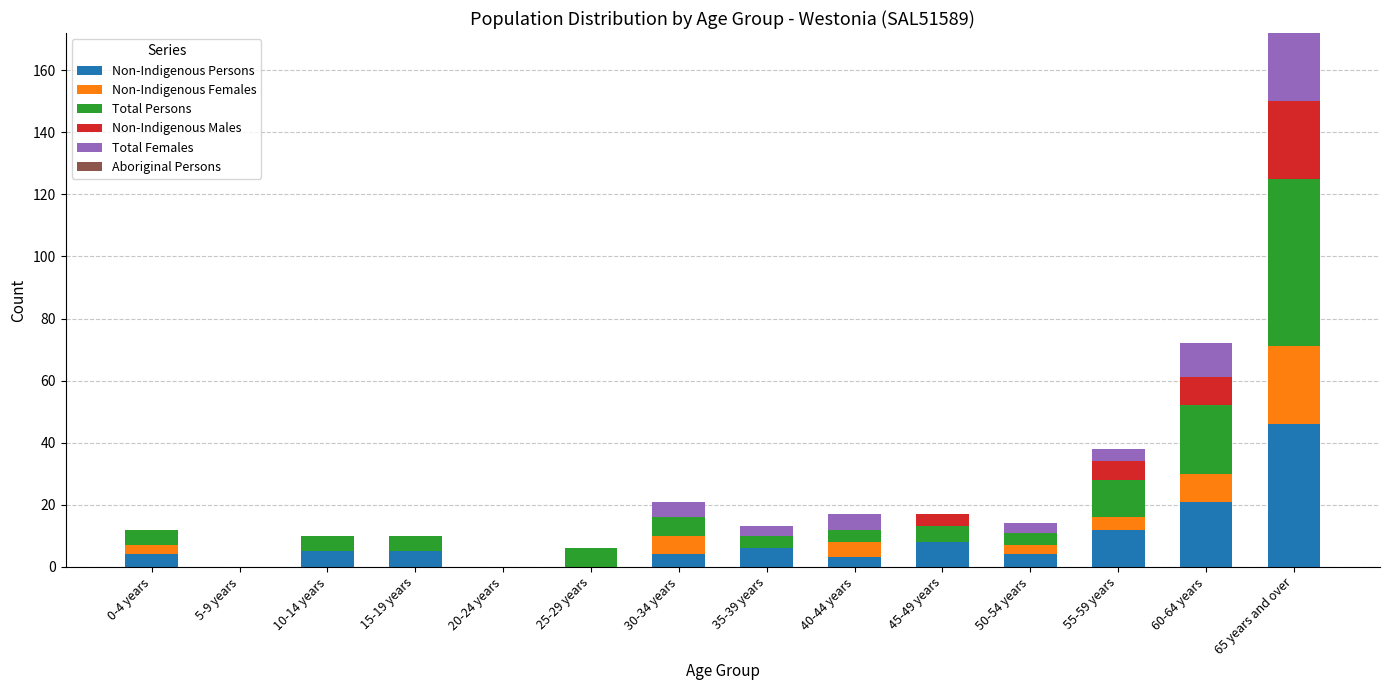

Which category has the highest value in the Non-Indigenous Persons series?

65 years and over